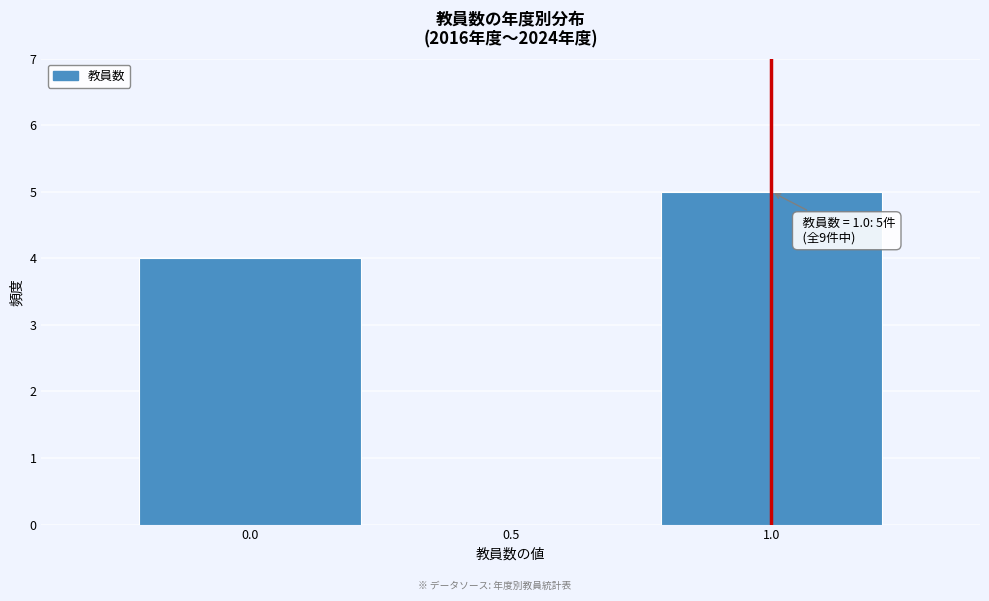

Over which range of the x-axis is the bar tallest?

0.75 to 1.25